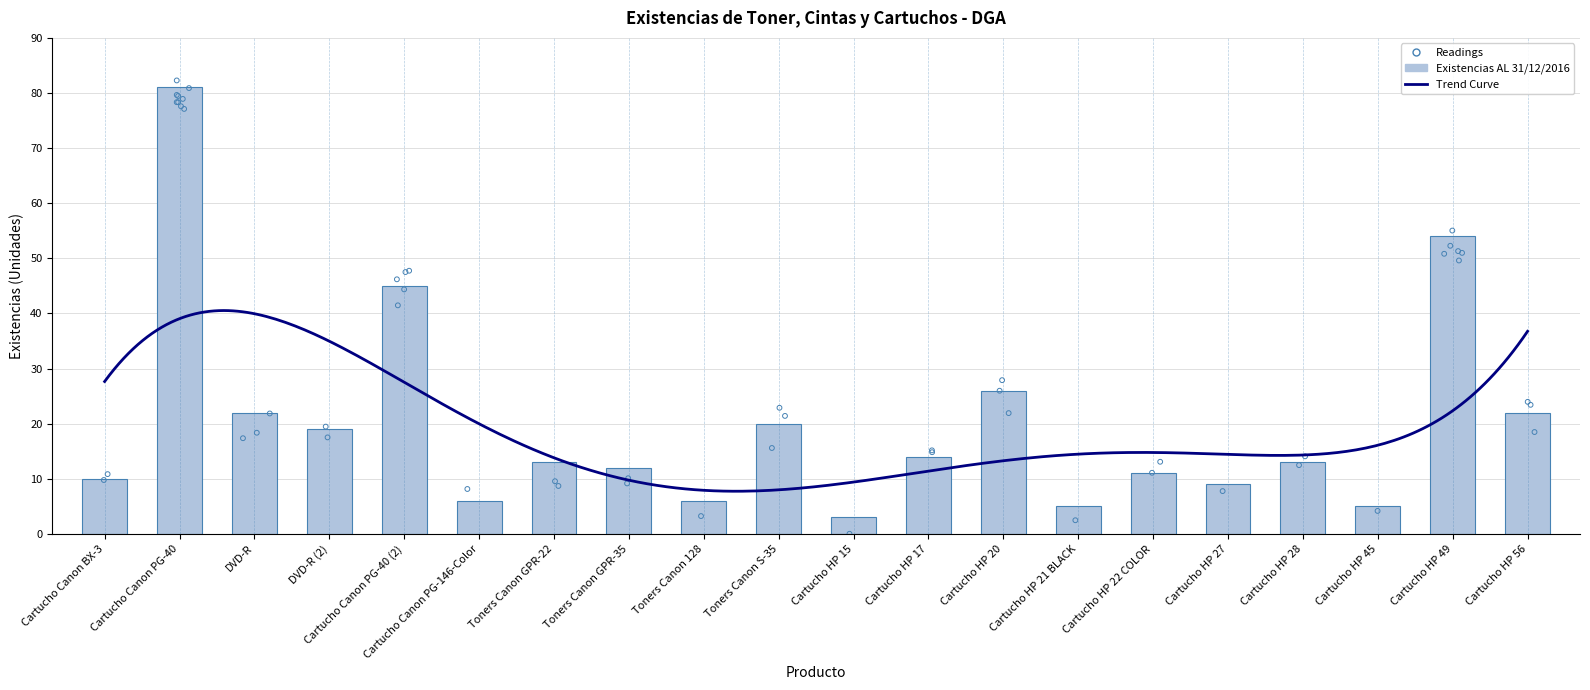

Which has a higher value, Cartucho HP 45 or DVD-R (2)?

DVD-R (2)